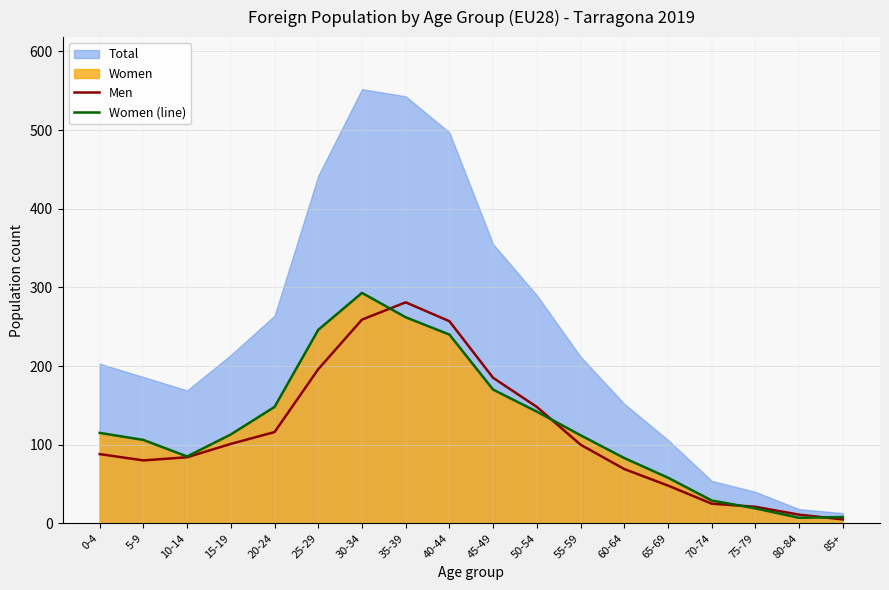

Which category has the lowest value in the Men series?

85+